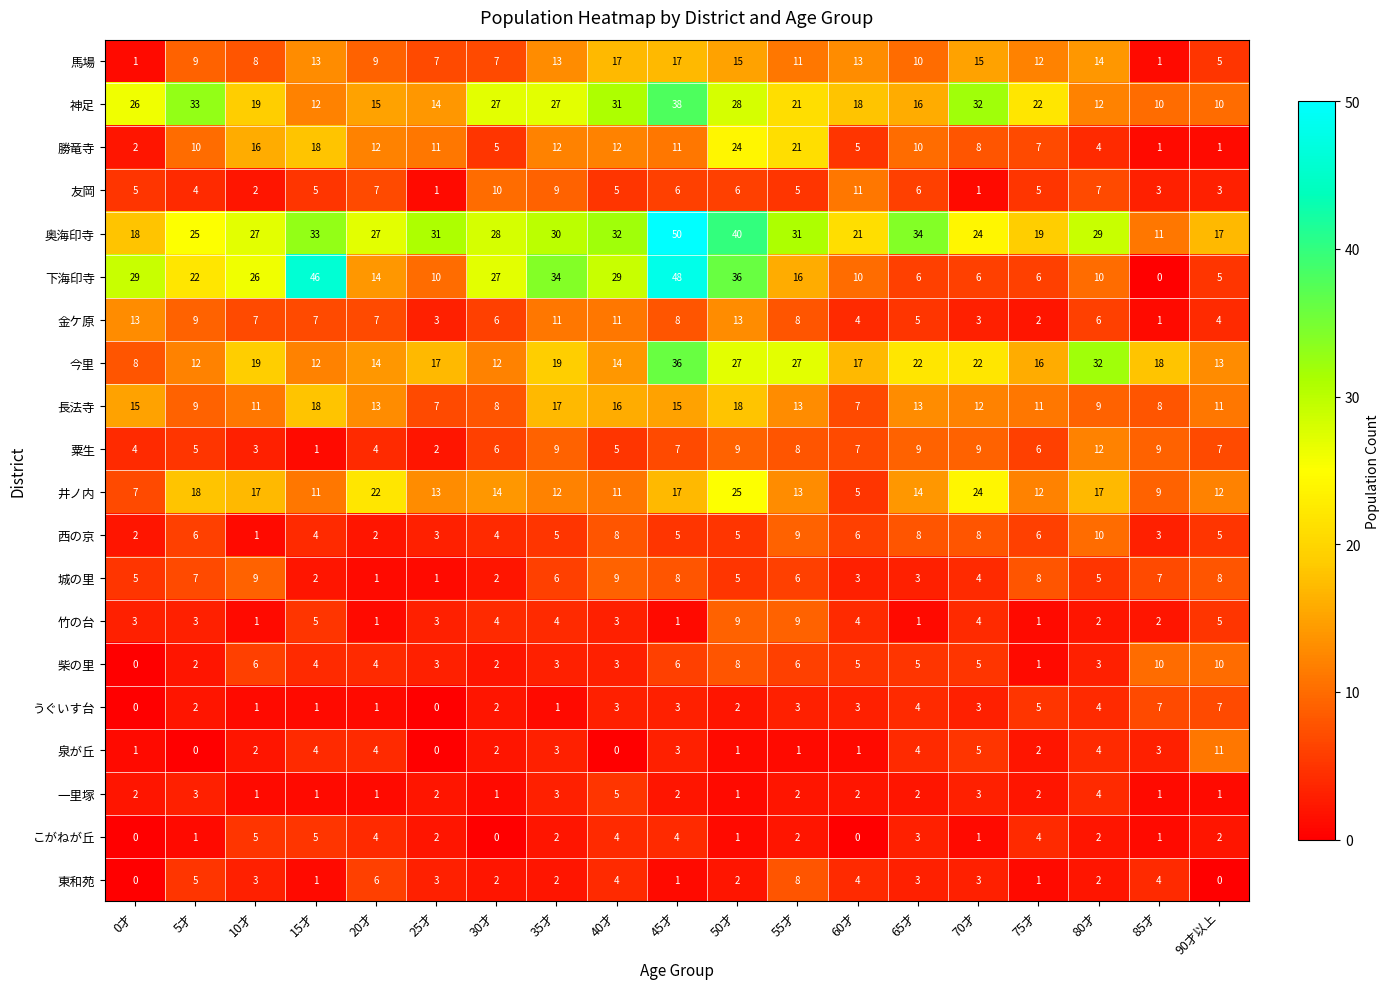

How many series are shown in this chart?

20